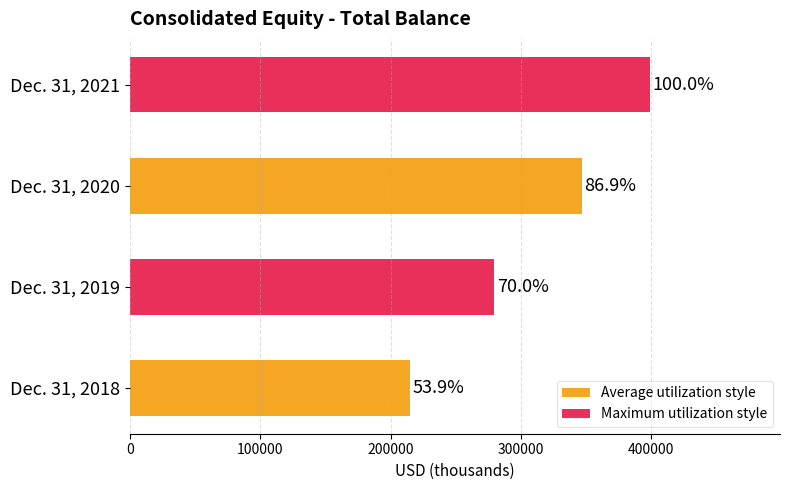

How many bars are there in total?

4